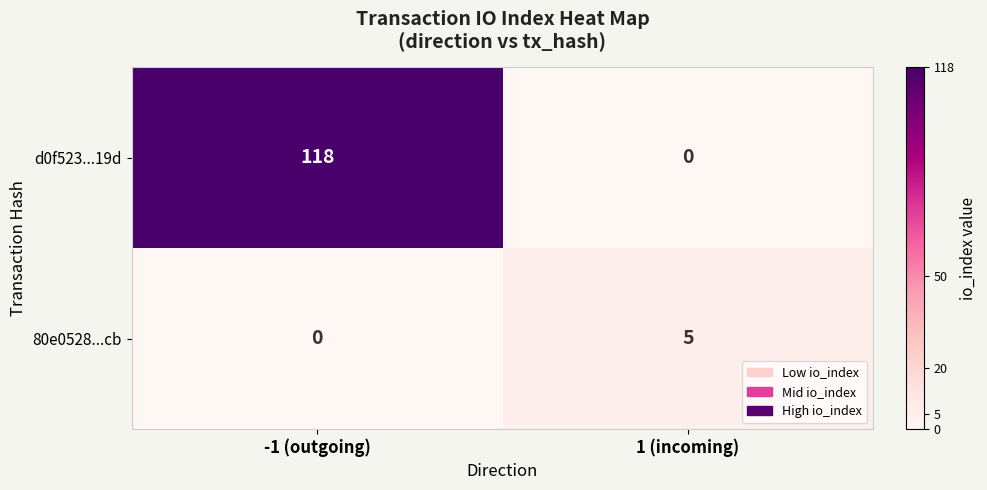

Reading left to right, what are all the values shown in this chart?

d0f523...19d: -1 (outgoing)=118	1 (incoming)=0
80e0528...cb: -1 (outgoing)=0	1 (incoming)=5